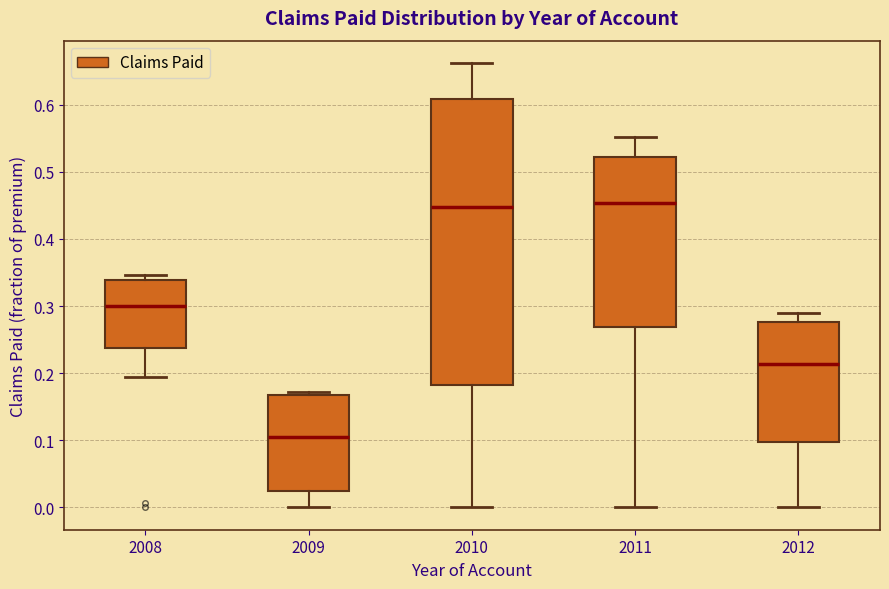

Reading left to right, transcribe this box plot: for each box, give where its median line is, the range the box spans, and where its two whiskers end, as read against the y-axis. The values are not printed on the chart, so give them approximately, as read against the axis.

2008: median 0.30, box 0.24 to 0.34, whiskers 0.19 to 0.35
2009: median 0.10, box 0.03 to 0.17, whiskers 0.00 to 0.17 (just above the box's upper edge)
2010: median 0.45, box 0.18 to 0.61, whiskers 0.00 to 0.66
2011: median 0.45, box 0.27 to 0.52, whiskers 0.00 to 0.55
2012: median 0.21, box 0.10 to 0.28, whiskers 0.00 to 0.29